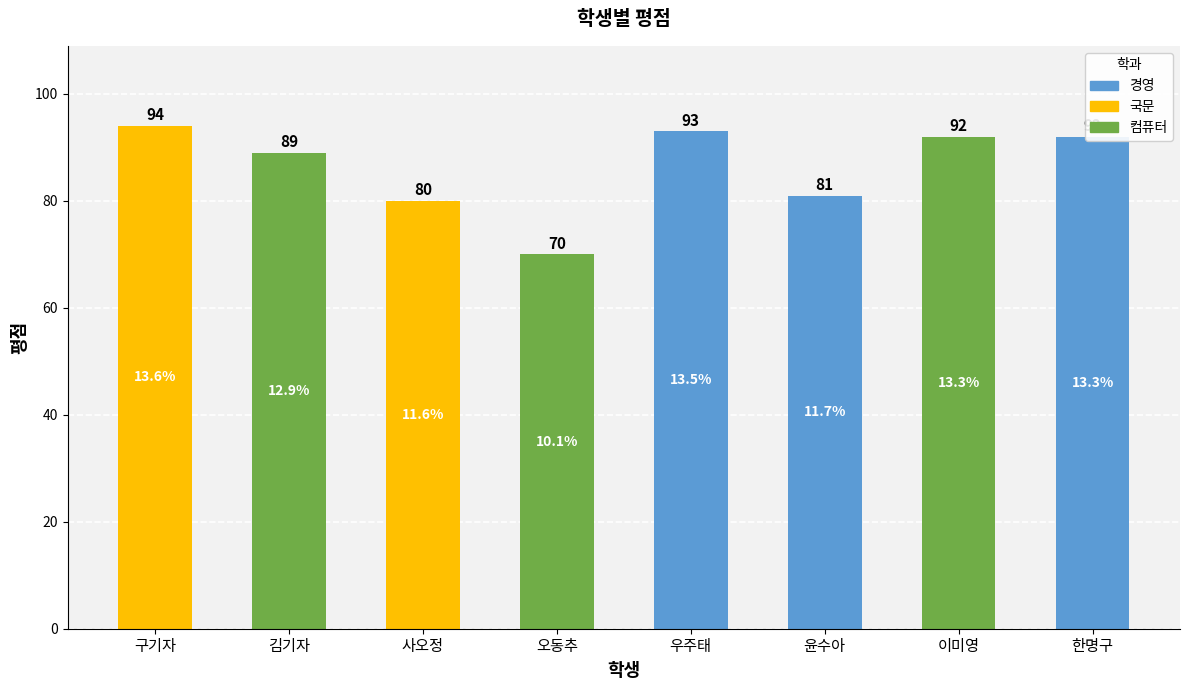

How many values are below 92?

4